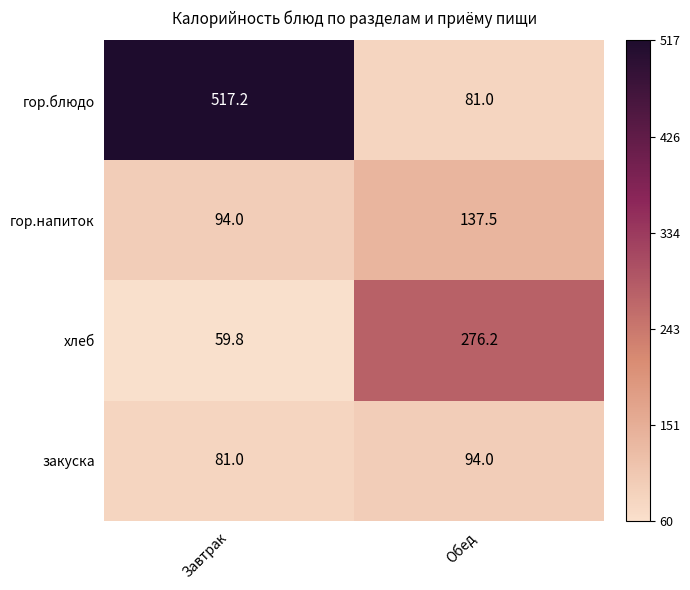

What is the difference between the гор.напиток values at Завтрак and Обед?

43.5